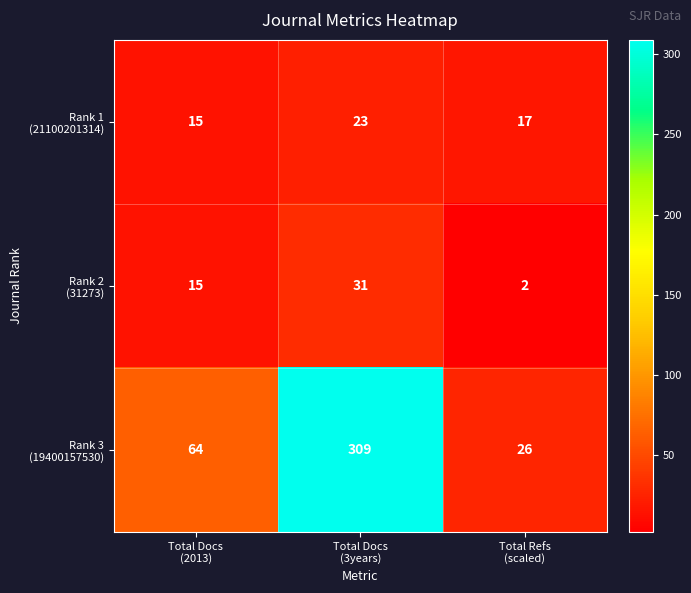

At how many categories does at least one series exceed 5?

3